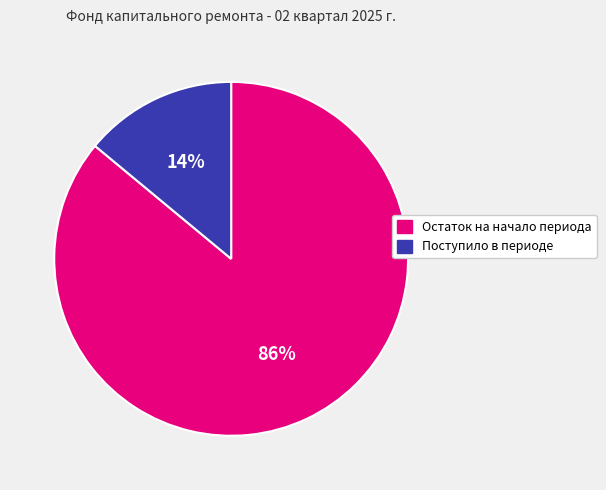

To the nearest percent, what percentage of the pie is Остаток на начало периода?

86%